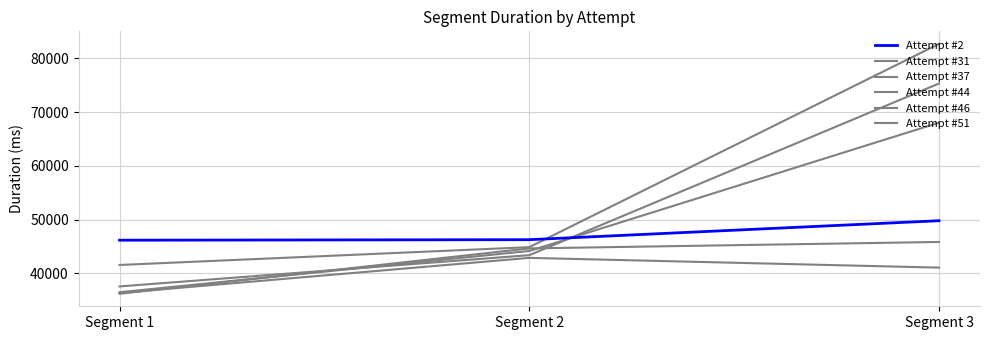

Does the chart display data point markers on the line(s)?

No